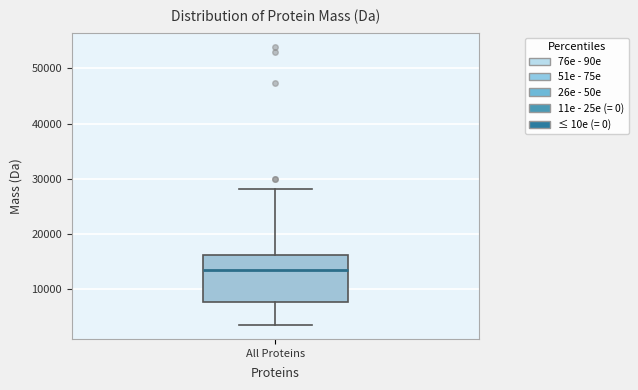

Where is the upper edge of the box for All Proteins on the y-axis? The values are not printed on the chart, so give them approximately, as read against the axis.

16000